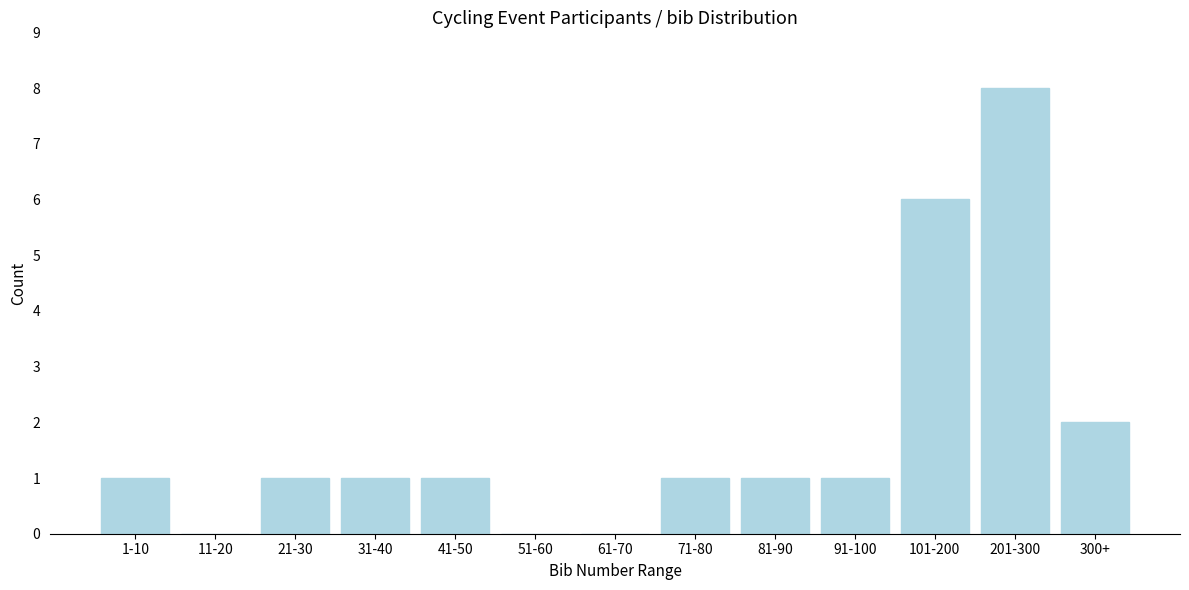

Reading right to left, list all the values displayed in this chart.

300+=2	201-300=8	101-200=6	91-100=1	81-90=1	71-80=1	61-70=0	51-60=0	41-50=1	31-40=1	21-30=1	11-20=0	1-10=1